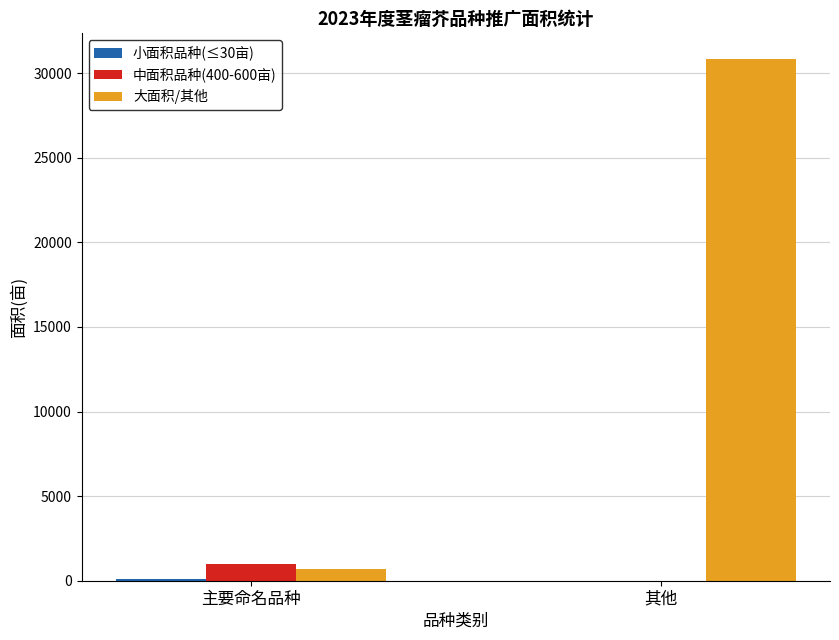

Which series has the largest total across all categories?

大面积/其他